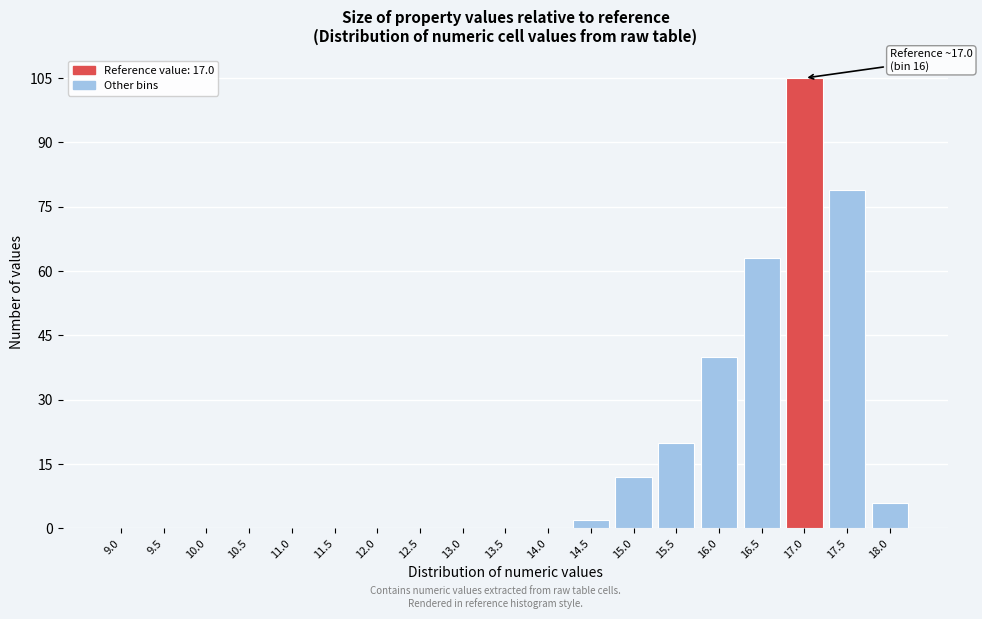

Reading left to right, transcribe all the data shown in this chart.

9.0=0	9.5=0	10.0=0	10.5=0	11.0=0	11.5=0	12.0=0	12.5=0	13.0=0	13.5=0	14.0=0	14.5=2	15.0=12	15.5=20	16.0=40	16.5=63	17.0=105	17.5=79	18.0=6